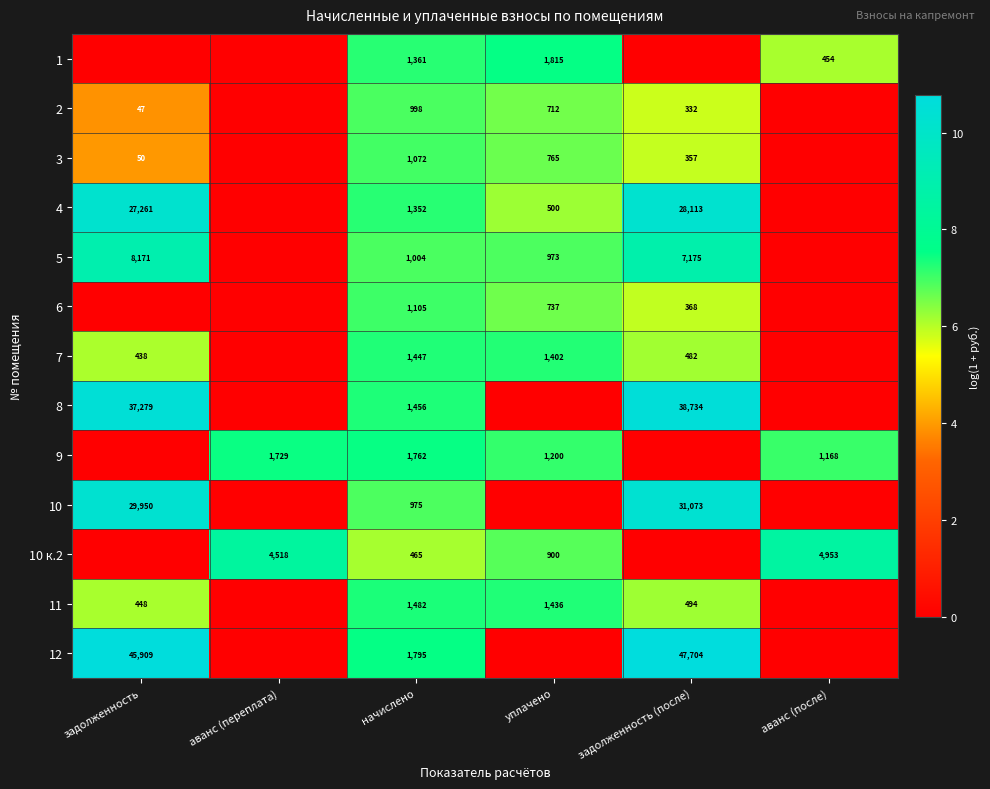

Count the number of categories in the chart.

6